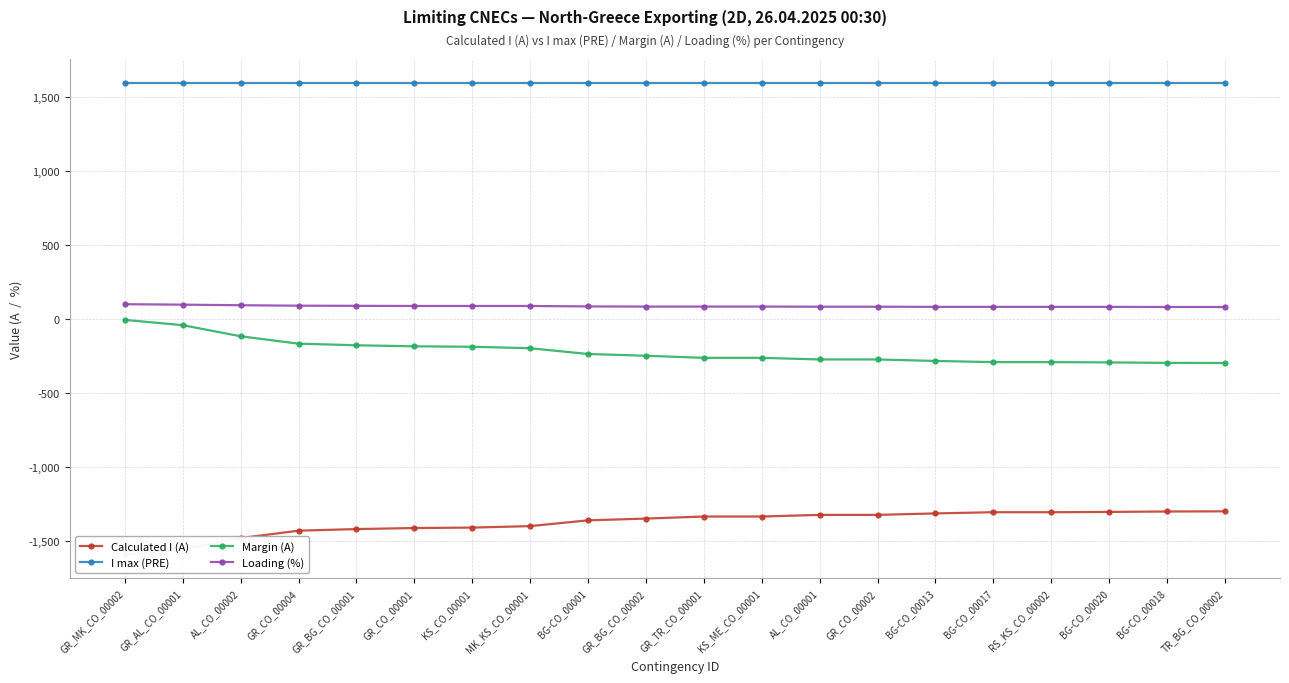

Count the number of data series in this chart.

4